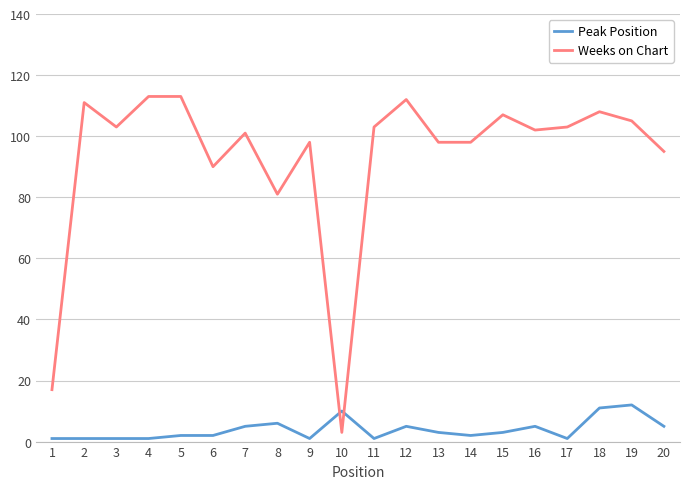

True or false: Weeks on Chart and Peak Position intersect in this chart.

True